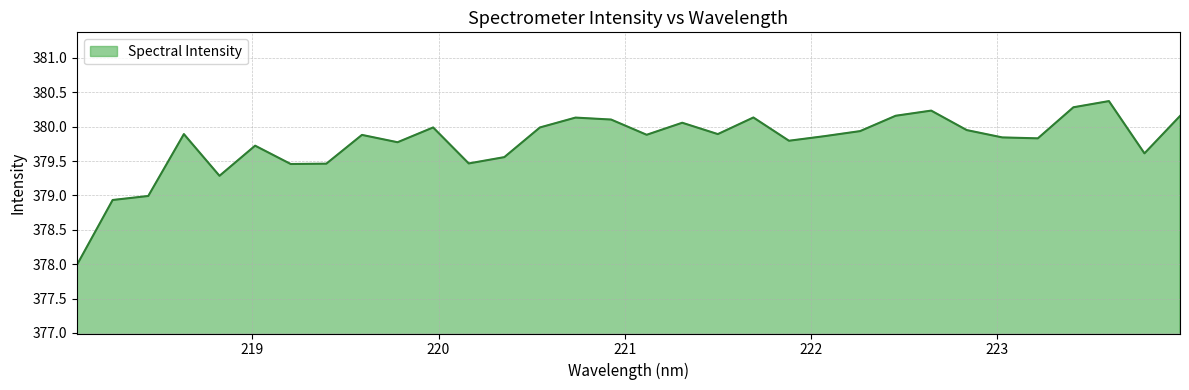

What is the smallest value displayed?

378.0